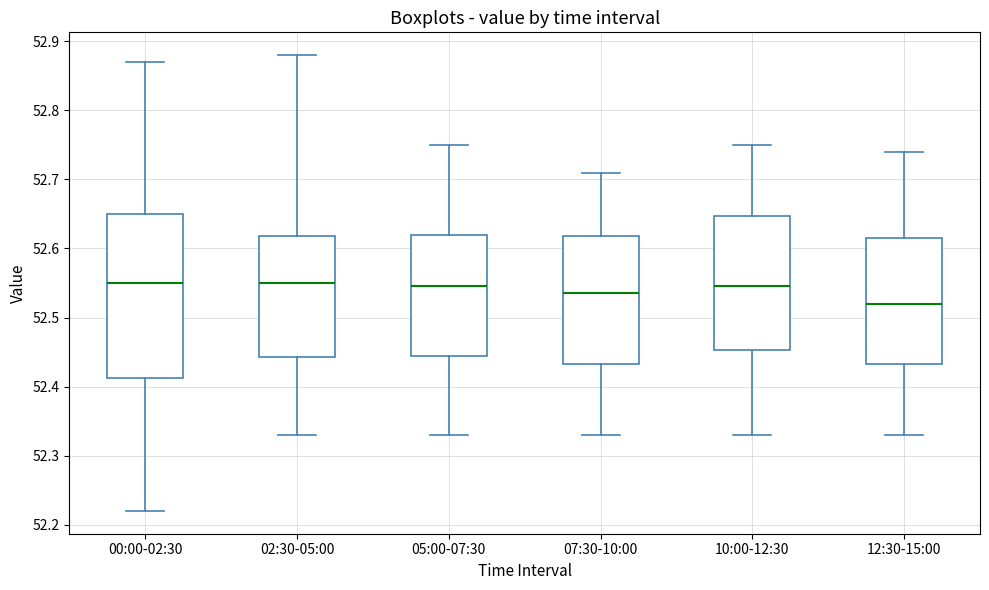

Comparing the boxes themselves (not the whiskers), which one is the tallest?

00:00-02:30